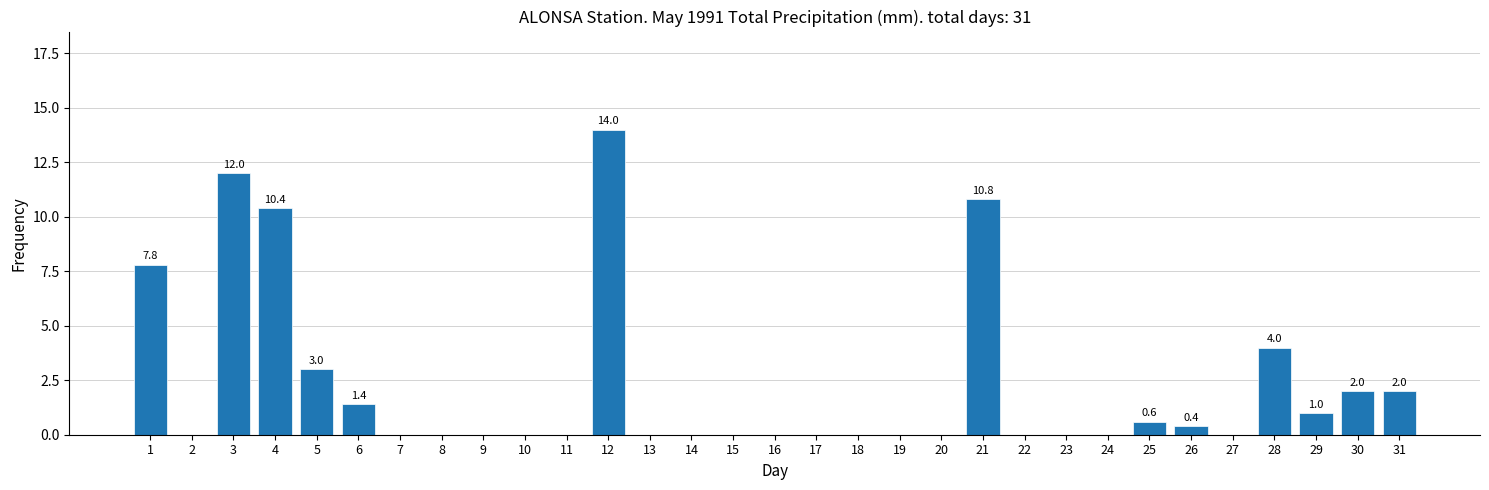

What is the greatest value displayed?

14.0